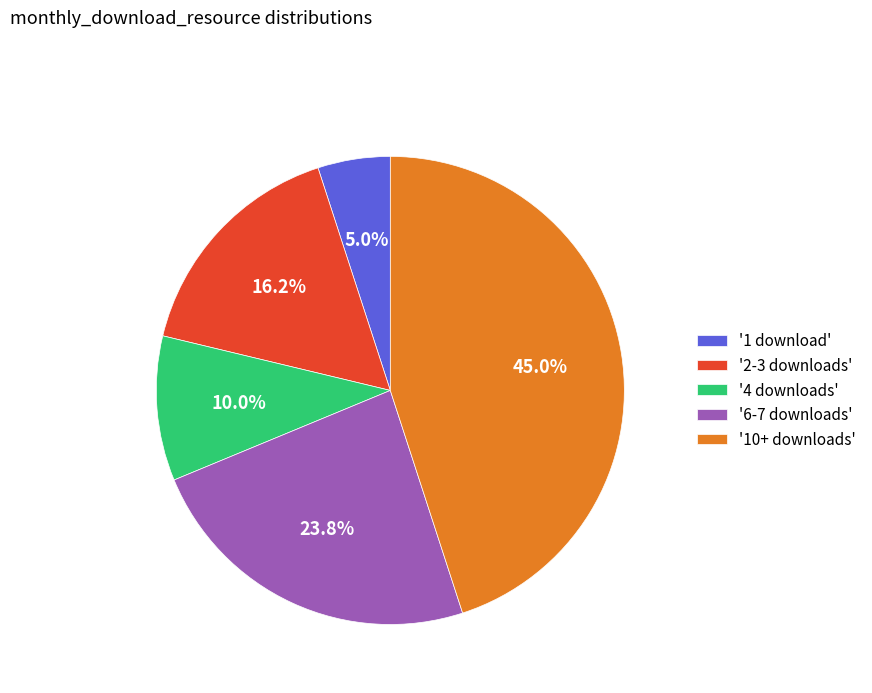

Rank the categories by value from highest to lowest.

'10+ downloads', '6-7 downloads', '2-3 downloads', '4 downloads', '1 download'